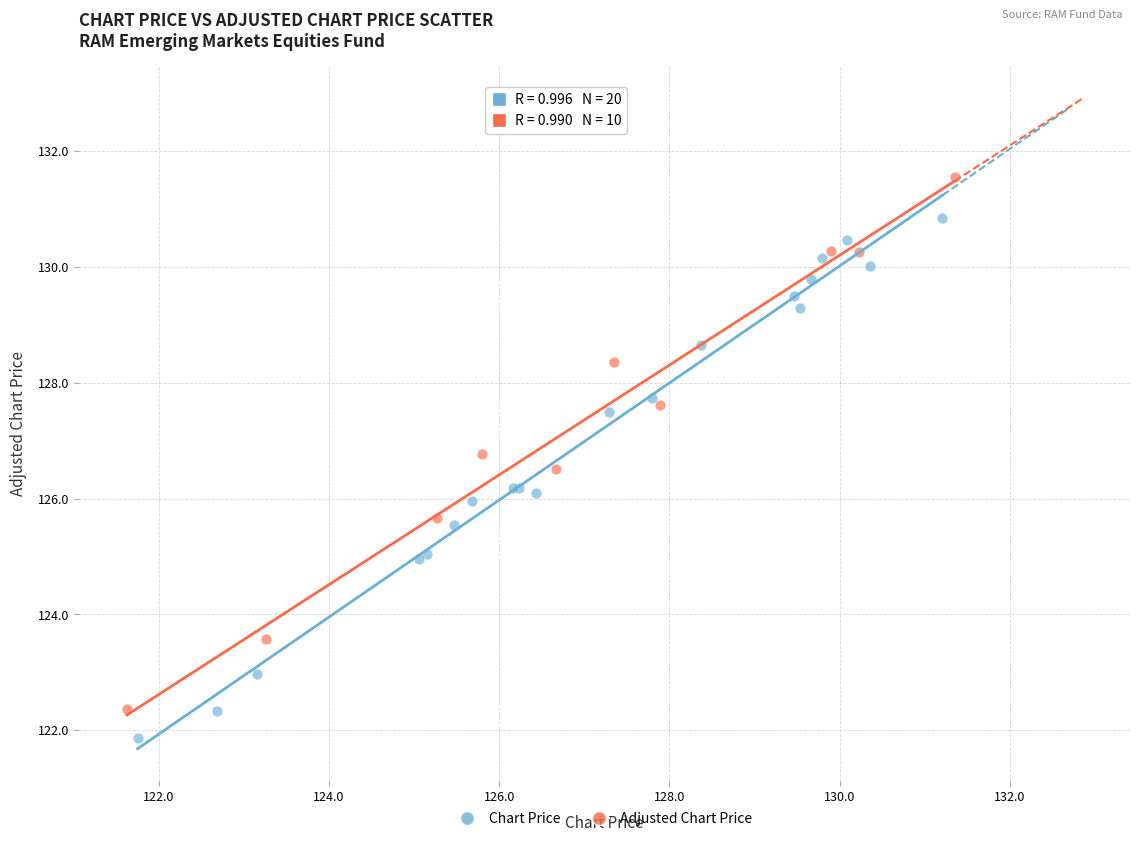

Which series contains the highest Y value?

Adjusted Chart Price